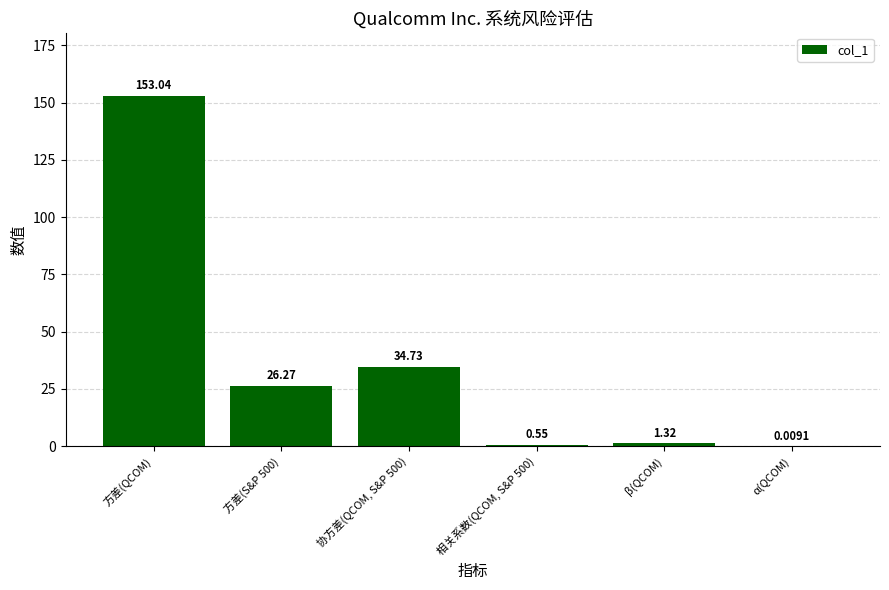

Where does the data first go above 26?

方差(QCOM)